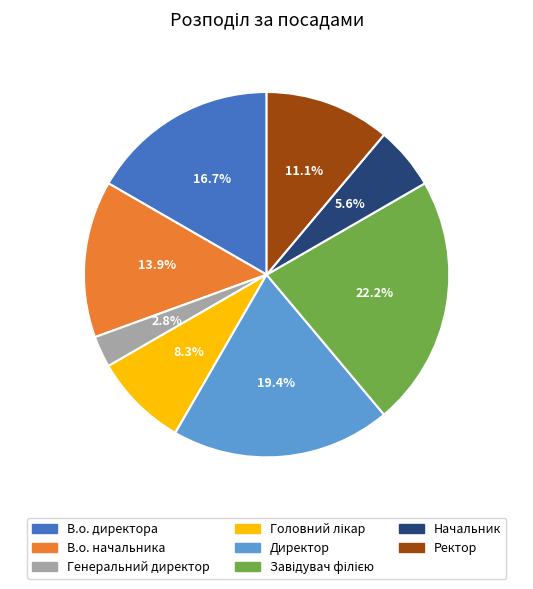

To the nearest percent, what is the combined percentage of Начальник and Ректор?

17%